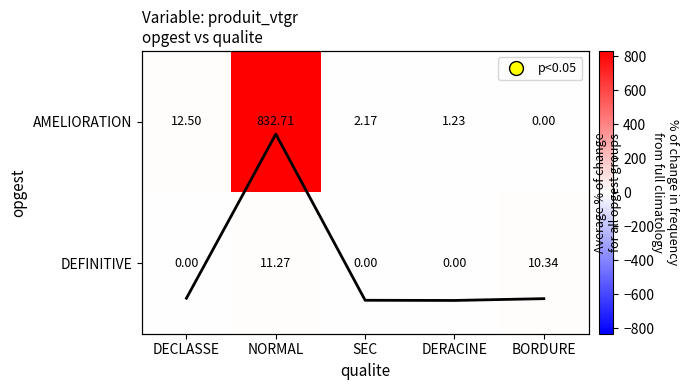

What is the greatest value displayed?

832.7